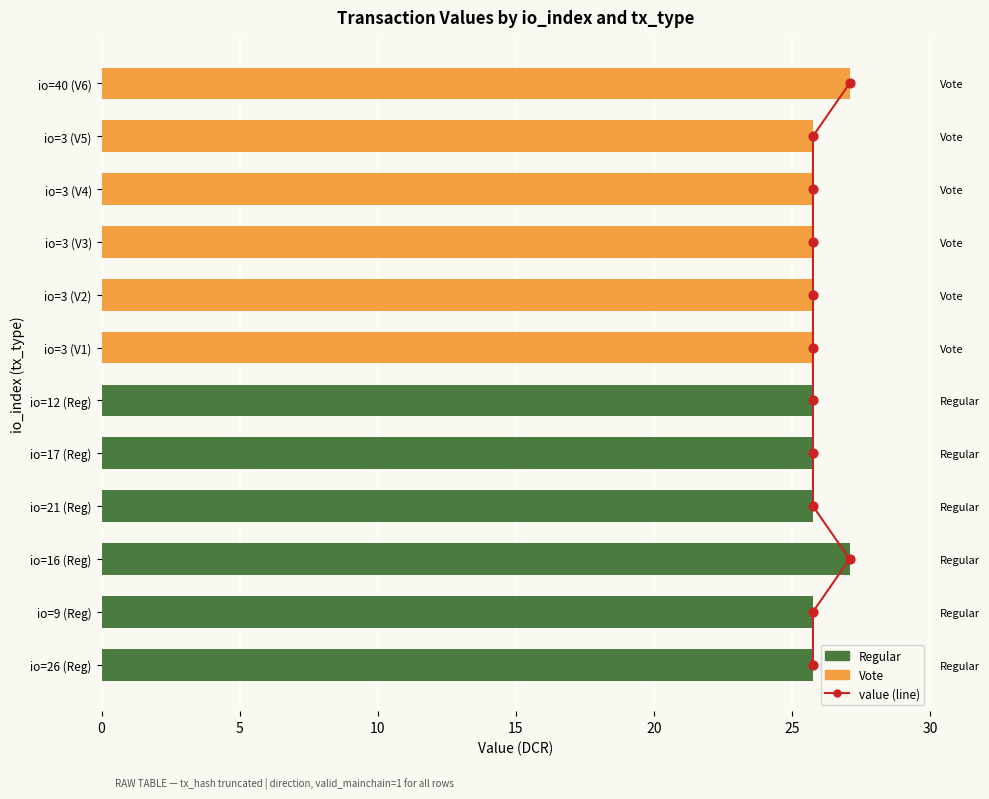

At how many categories does at least one series exceed 26?

2